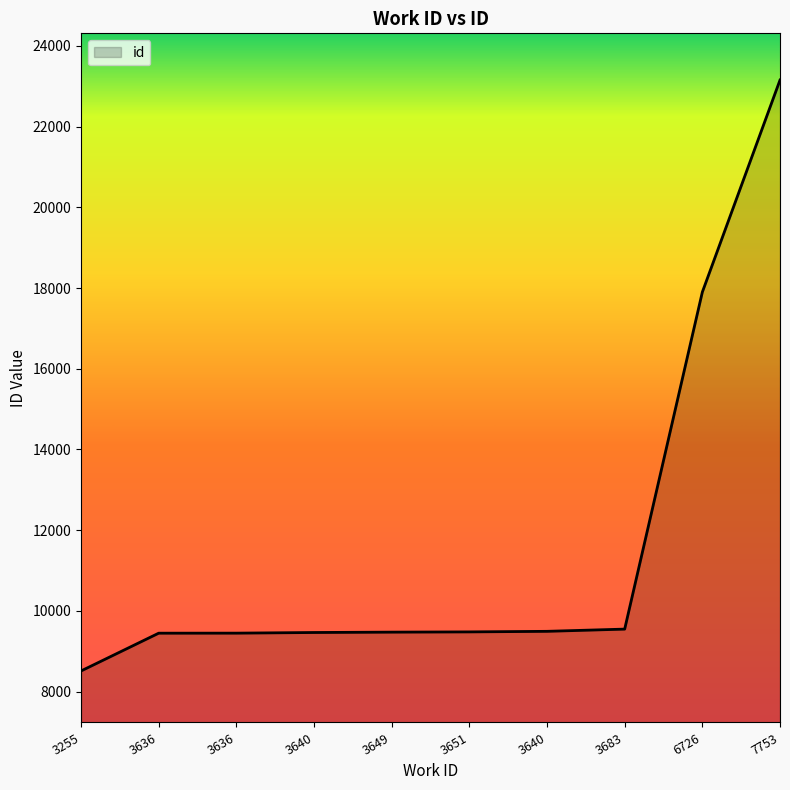

What is the greatest value displayed?

23154